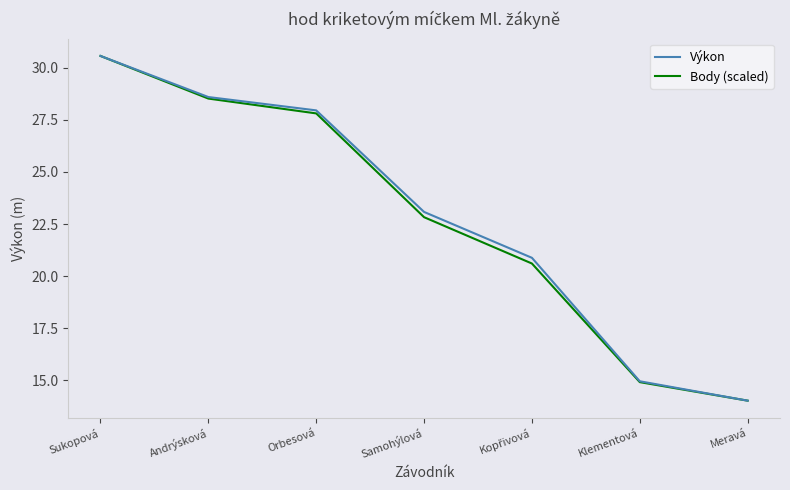

What position from the left is Meravá?

7